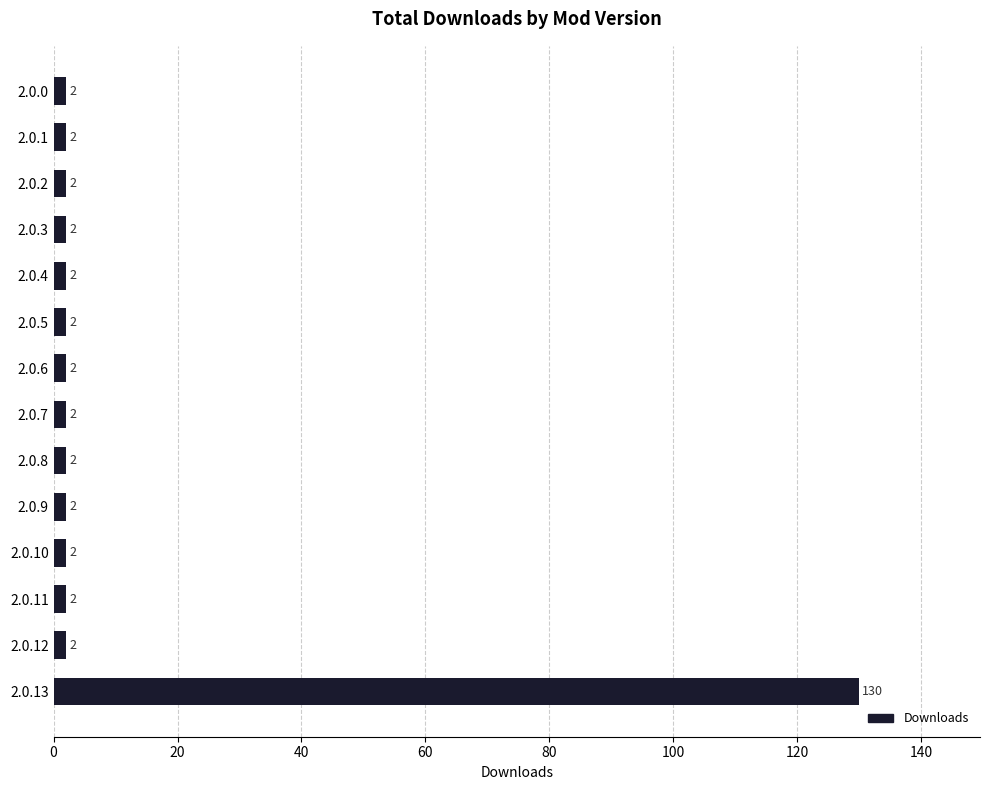

At which category does the chart reach its peak across all series?

2.0.13